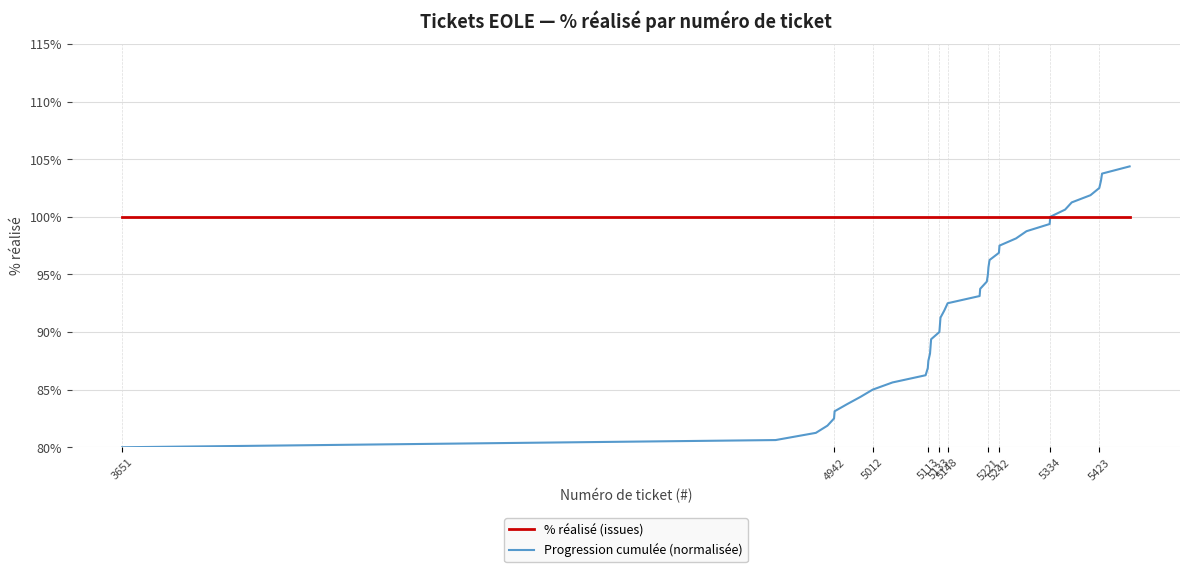

Rank the series by their maximum value, from highest to lowest.

Progression cumulée (normalisée), % réalisé (issues)